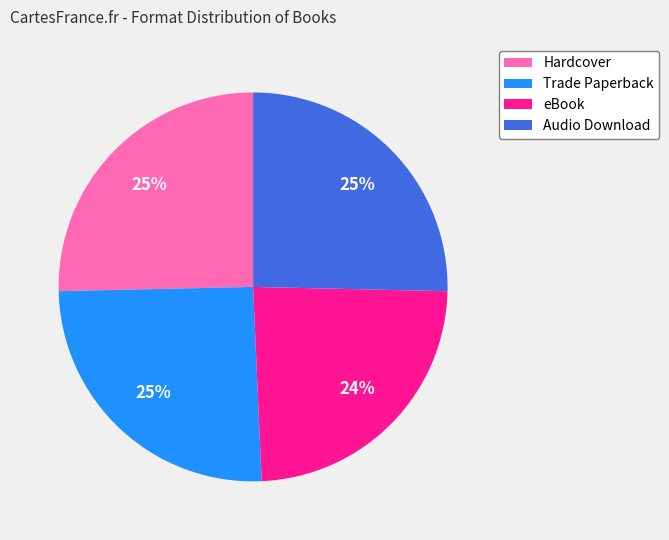

Is there a majority slice in this chart?

No